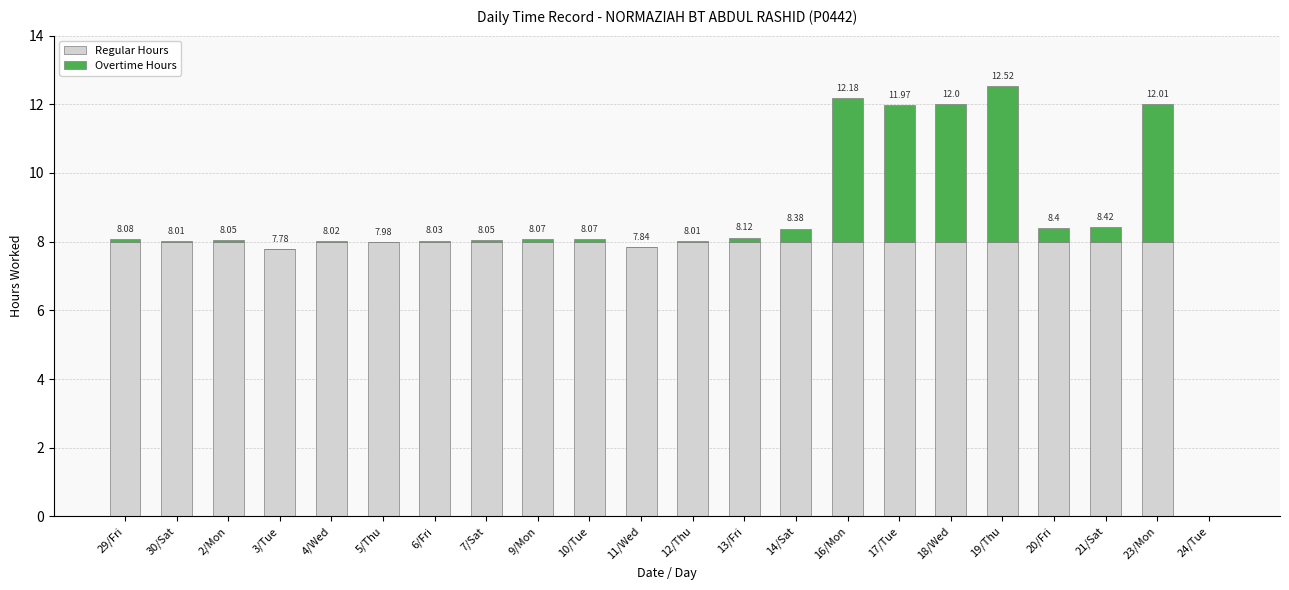

What is the total value across all series at 3/Tue?

7.8